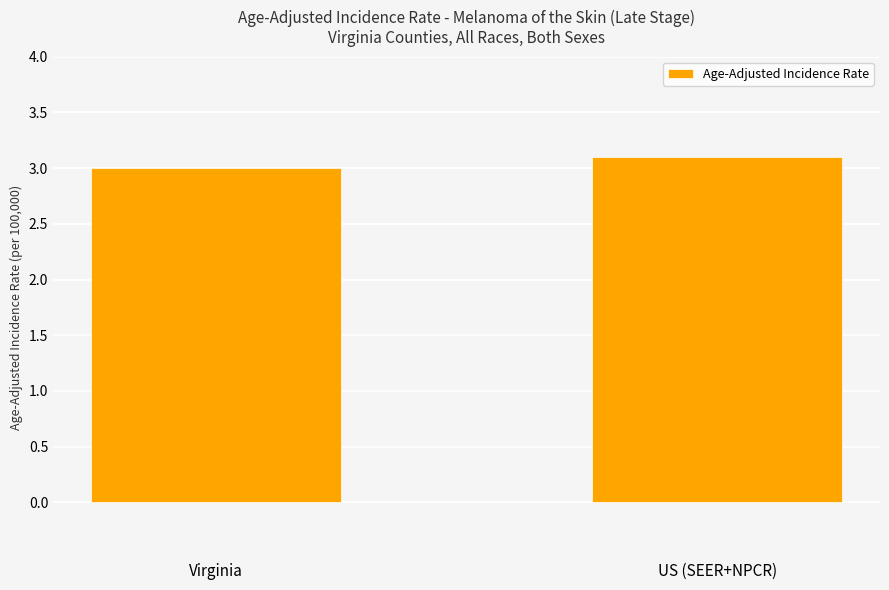

Between Virginia and US (SEER+NPCR), which is larger?

US (SEER+NPCR)